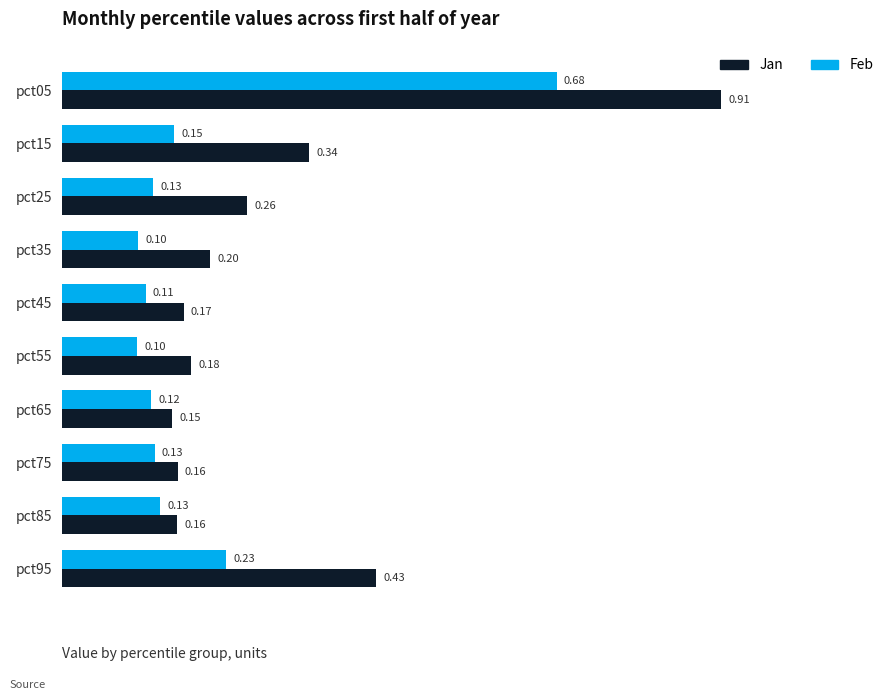

How many Feb values are between 0 and 1?

10